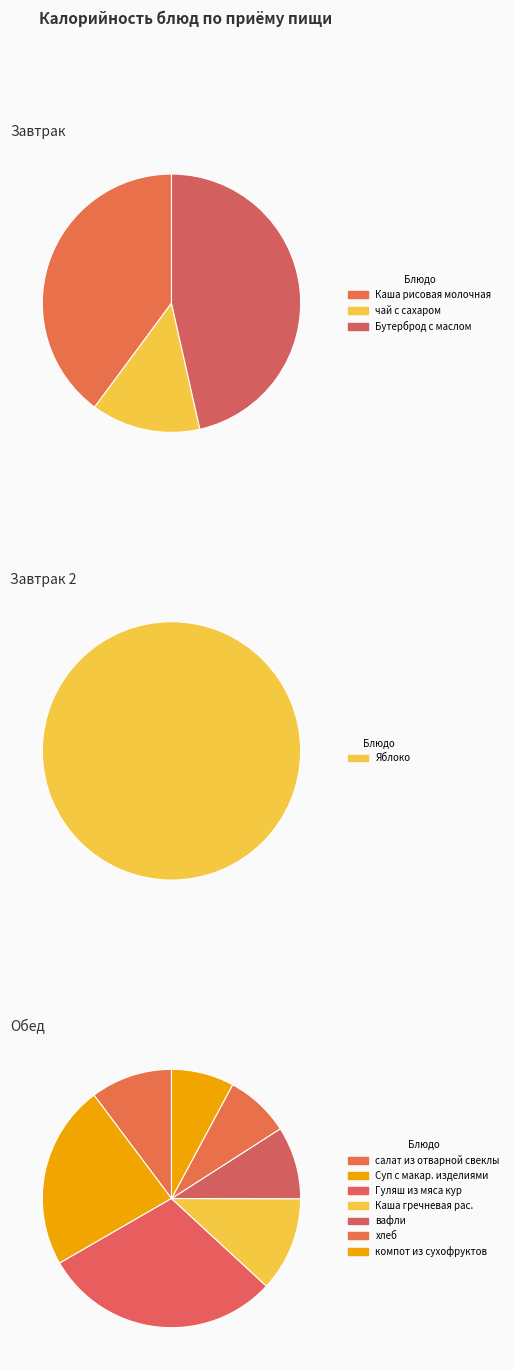

Rank the categories by value from highest to lowest.

Гуляш из мяса кур, Бутерброд с маслом, Суп с макар. изделиями, Каша рисовая молочная, Каша гречневая рас., салат из отварной свеклы, вафли, хлеб, компот из сухофруктов, чай с сахаром, Яблоко